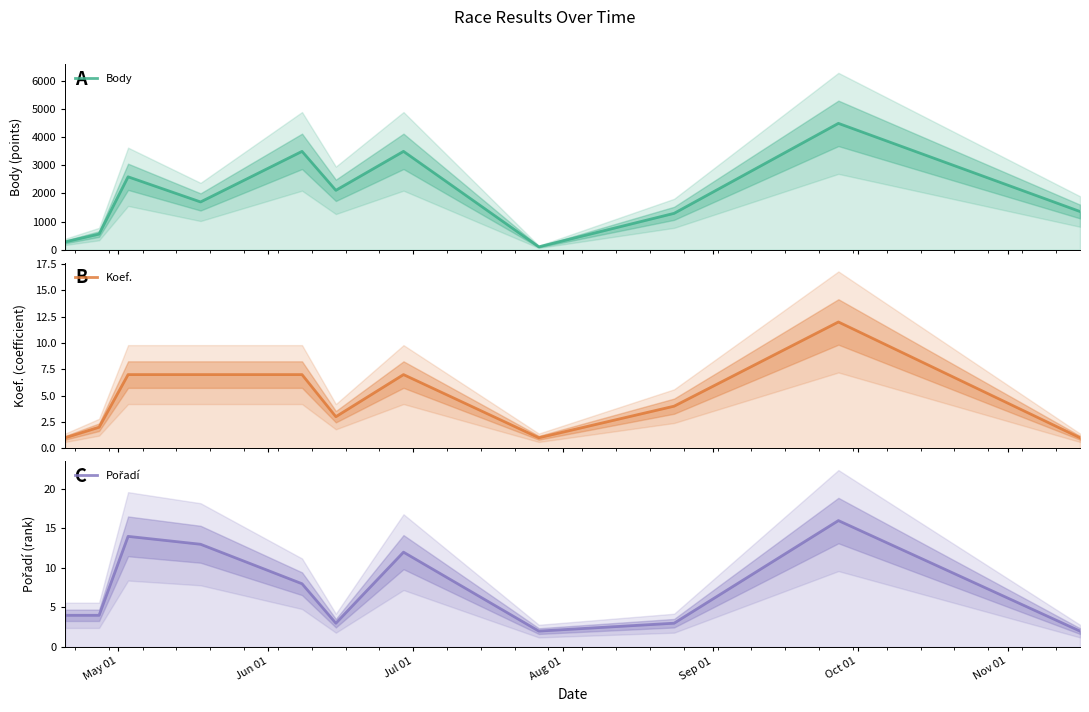

How many values in the Pořadí series are below 4?

4